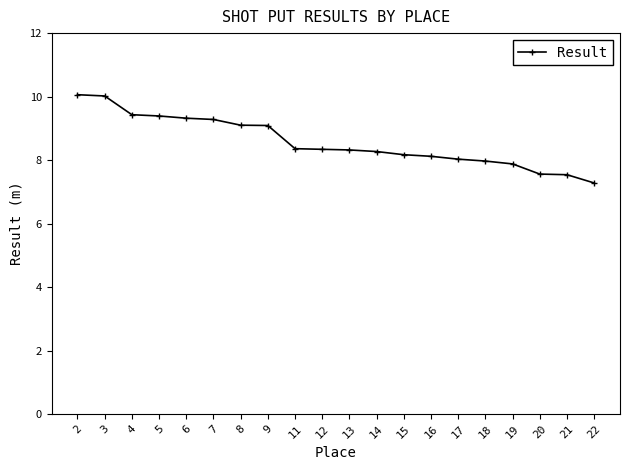

Which category has the lowest value across all series?

22